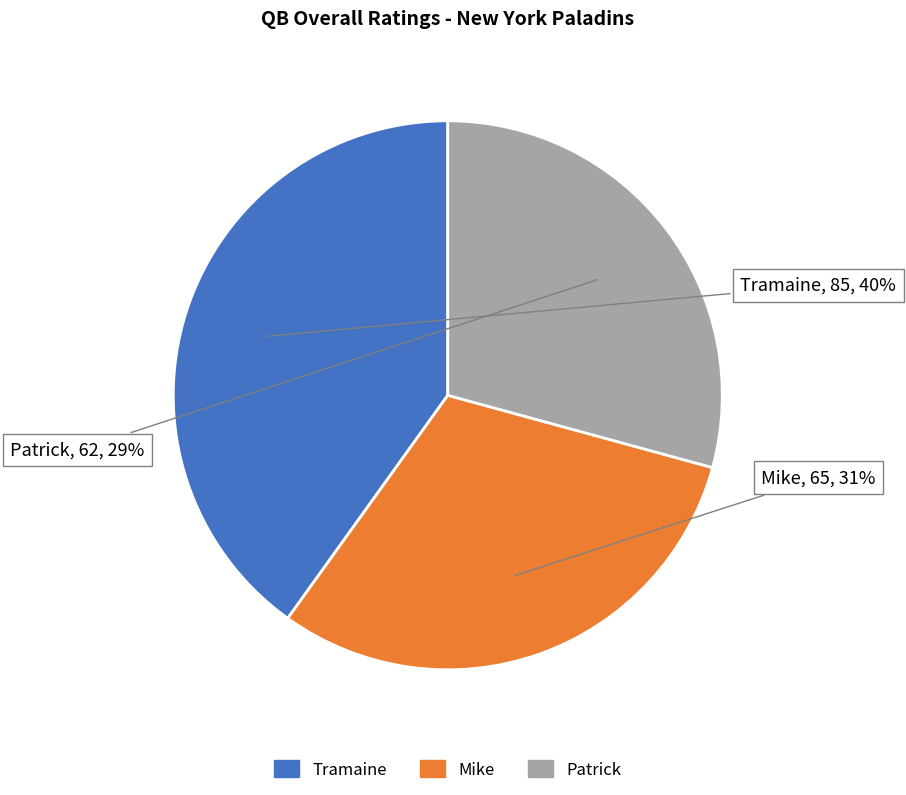

Combined, do Mike and Tramaine account for over 50%?

Yes